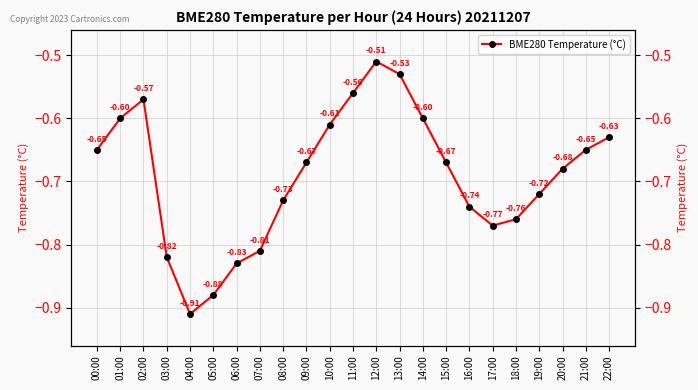

How many interior local valleys (lower than both neighbors) does the data have?

2